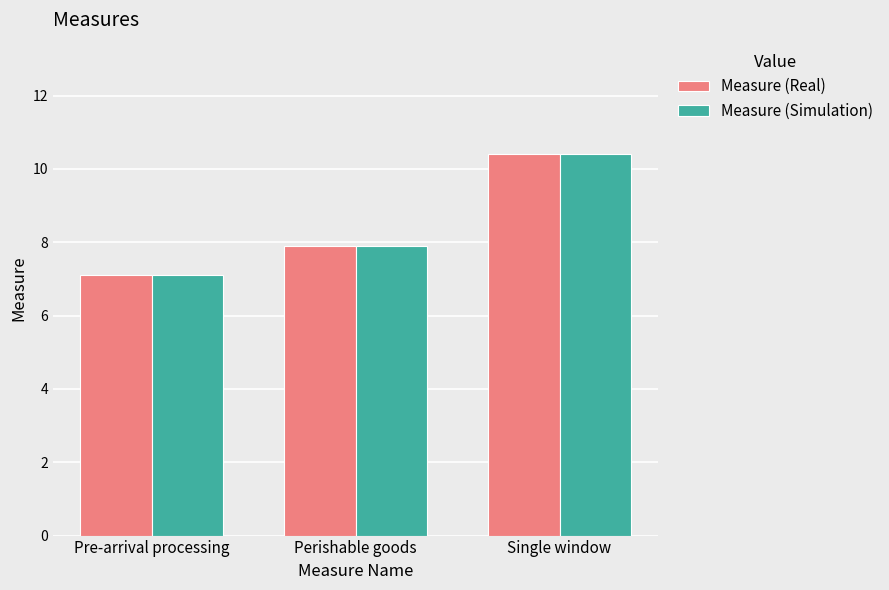

How many bars are there in total?

6